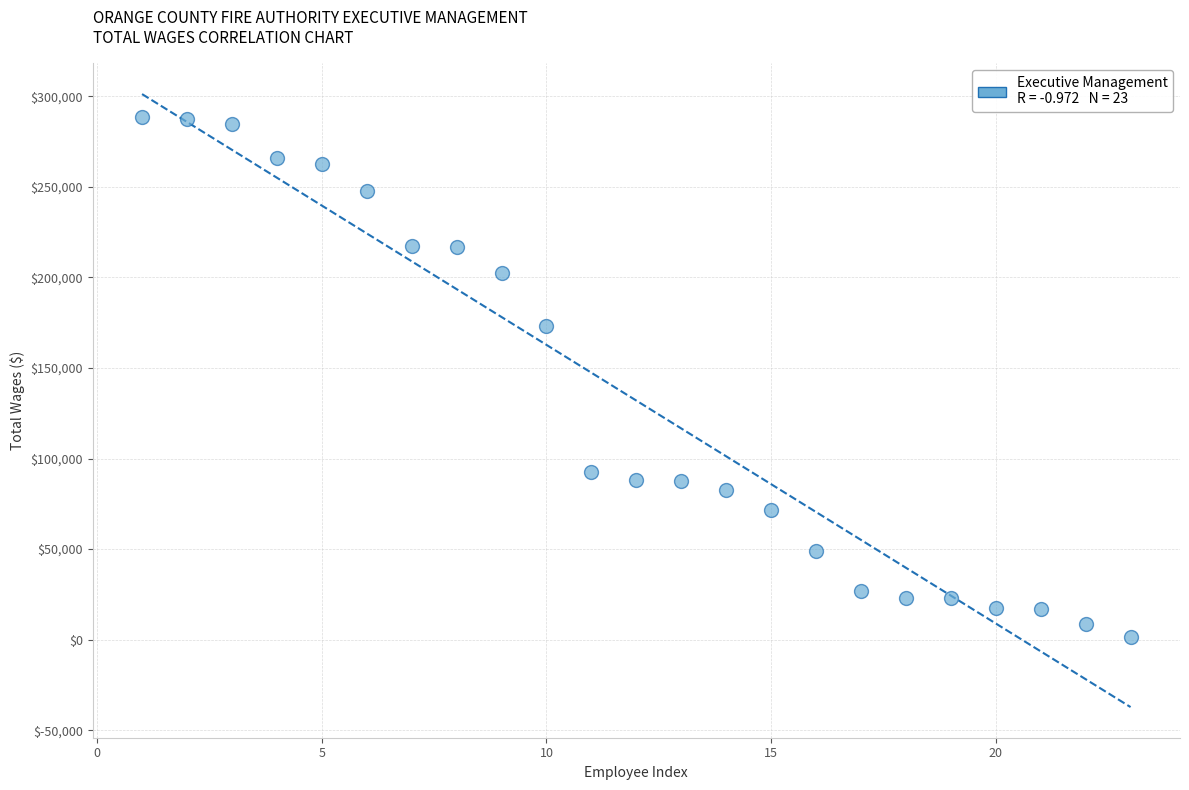

What Y value in the scatter plot is closest to 145110?

173018